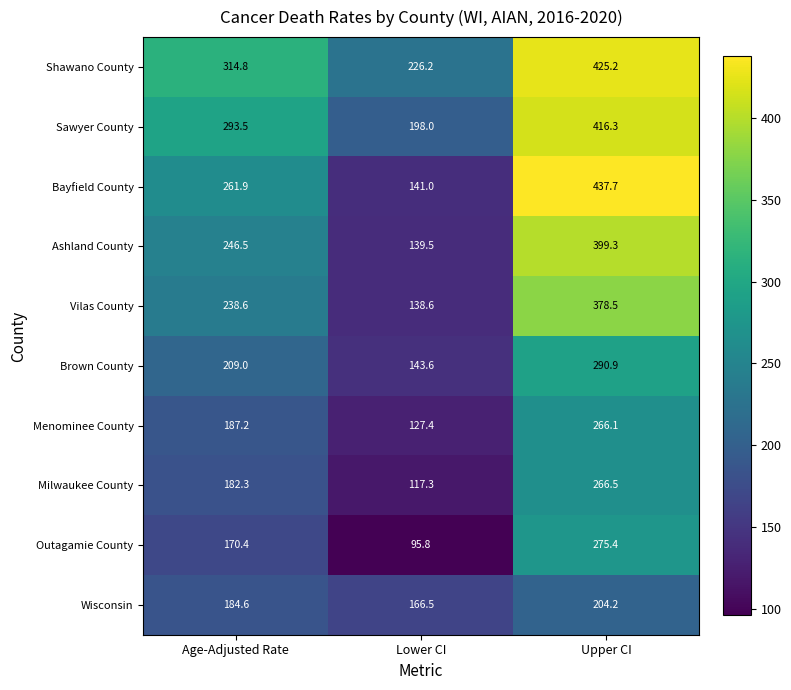

The value of Brown County at Lower CI is 143.6. True or false?

True